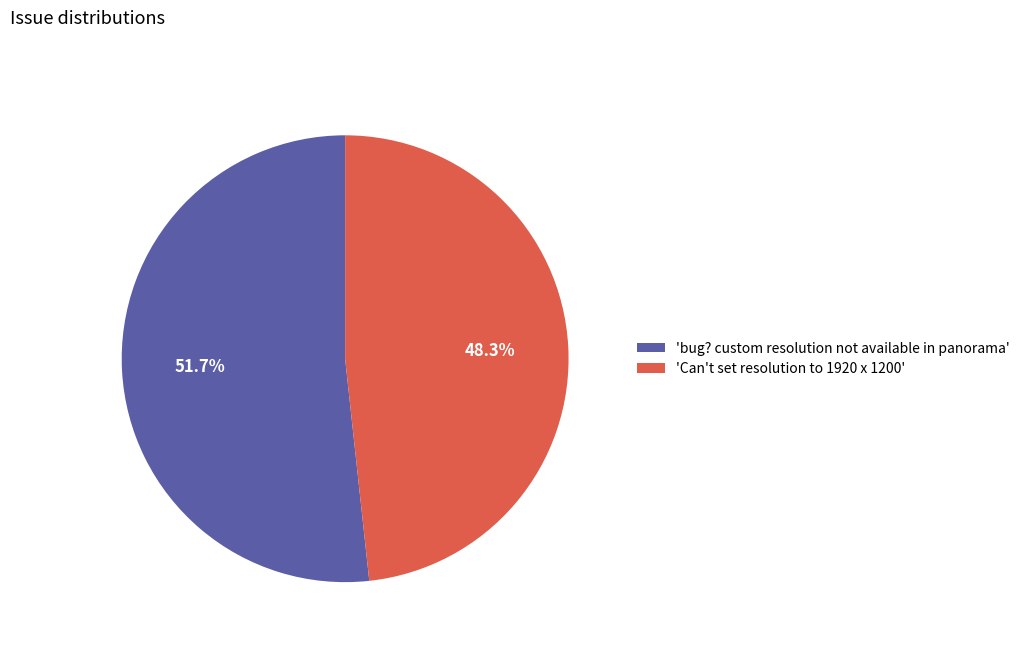

How many segments does this pie chart have?

2